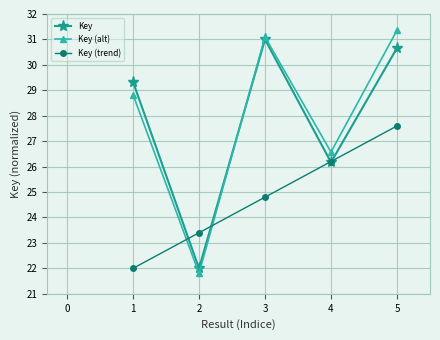

How many lines are shown in the chart?

3